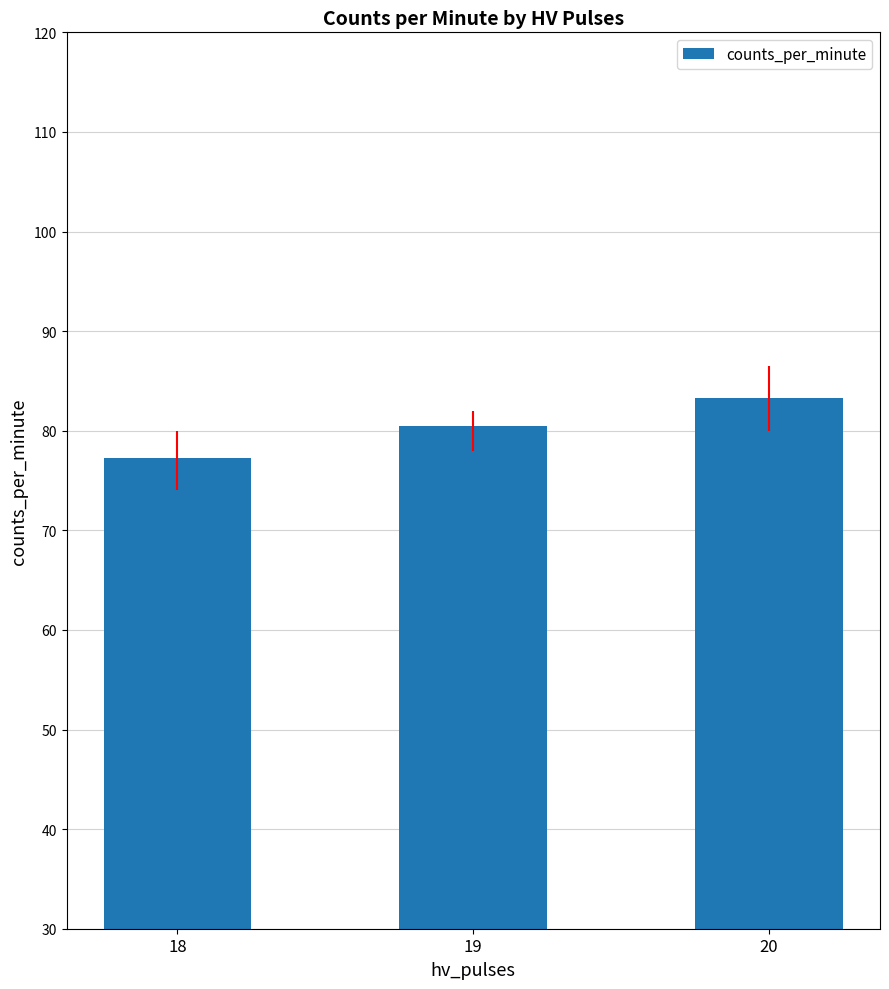

What is the difference between the values at 19 and 20?

2.9